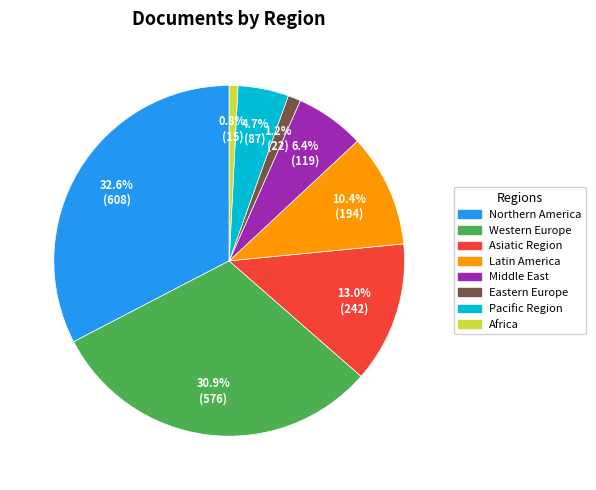

Is the sum of Eastern Europe and Middle East greater than half?

No